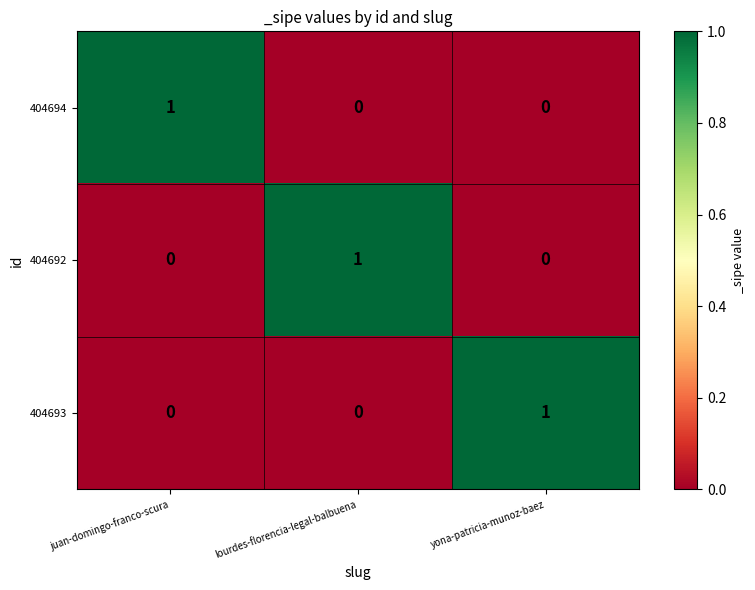

Which category has the highest value in the 404692 series?

lourdes-florencia-legal-balbuena